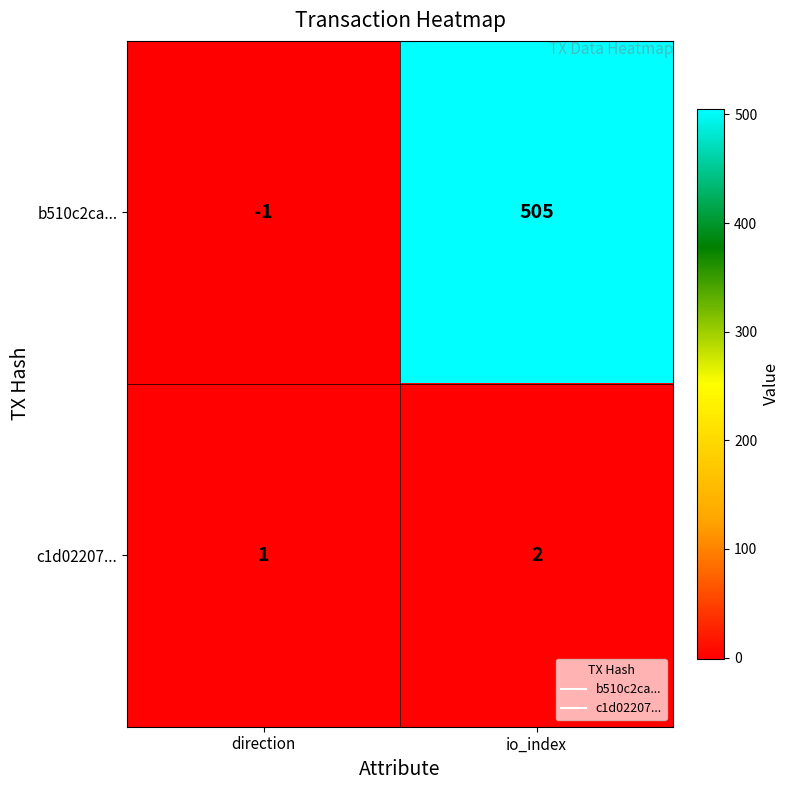

What is the sum of all b510c2ca... values?

504